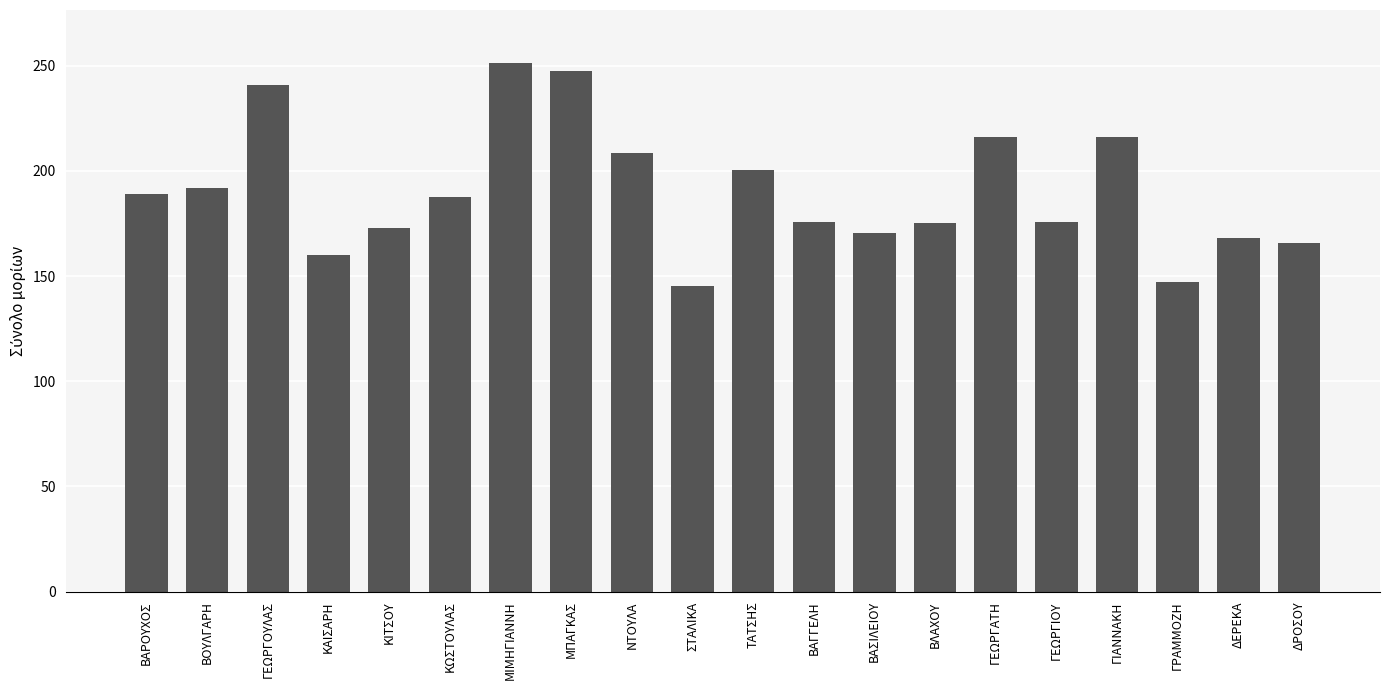

Does the chart contain any negative values?

No